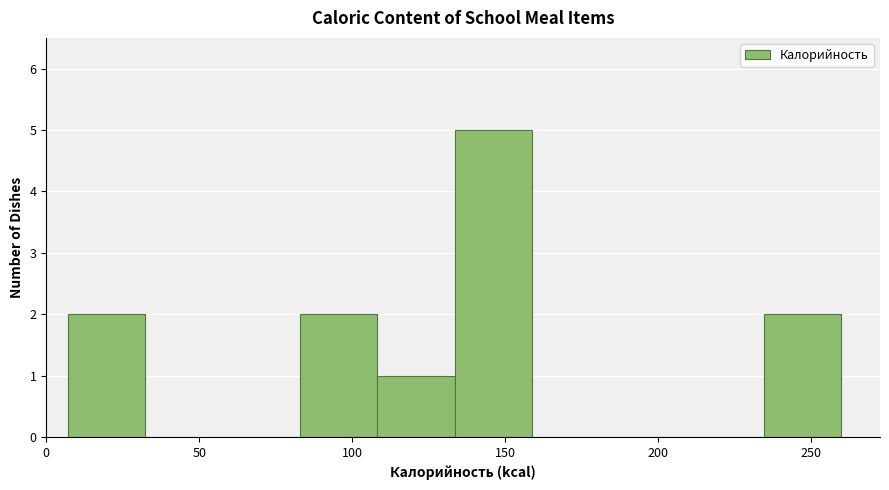

Reading left to right, transcribe this chart: for each bar, give the range it covers on the x-axis and its height. Neither the bar edges nor the heights are printed on the chart, so give them approximately, as read against the axes.

5 to 30: 2
30 to 60: 0
60 to 85: 0
85 to 110: 2
110 to 135: 1
135 to 160: 5
160 to 185: 0
185 to 210: 0
210 to 235: 0
235 to 260: 2